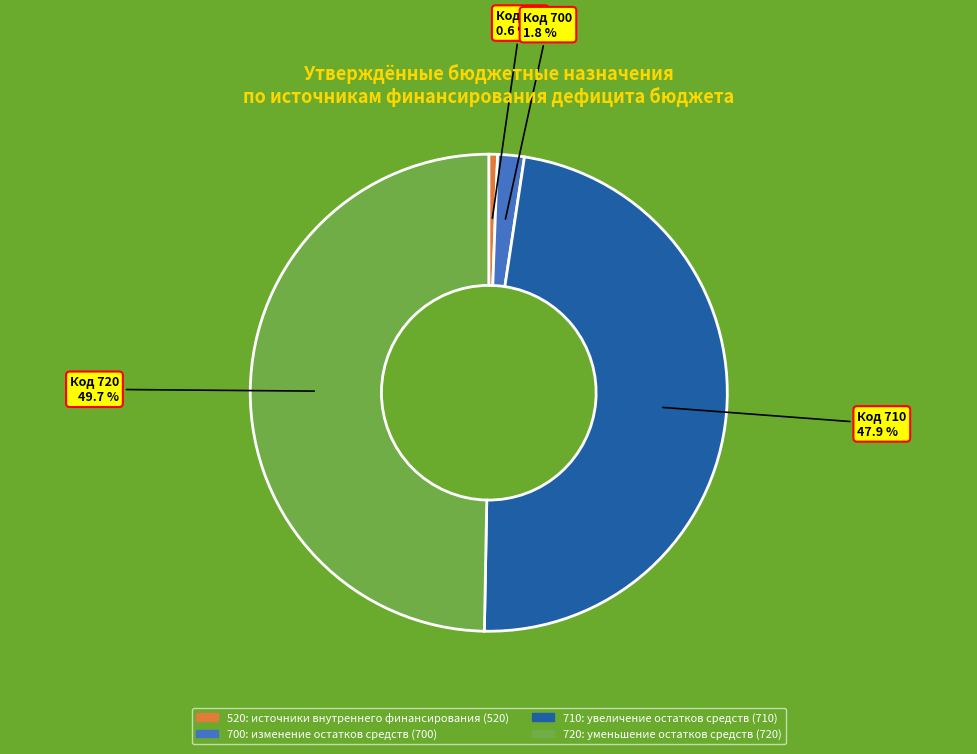

Which slice is the largest?

720